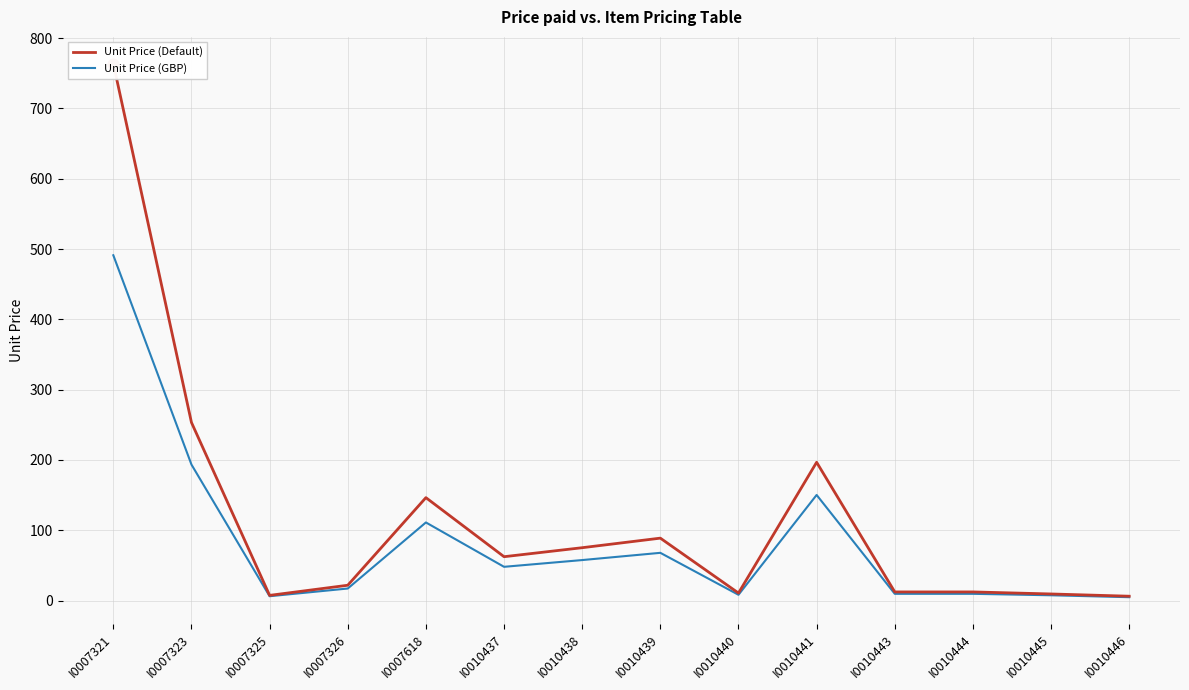

Which series has the largest Y range (max minus min)?

Unit Price (Default)